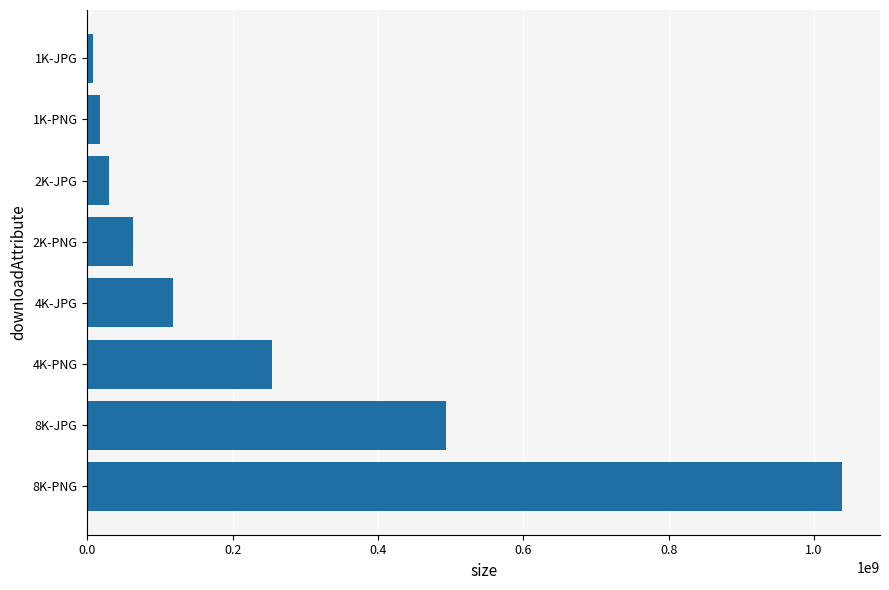

How many series are shown in this chart?

1